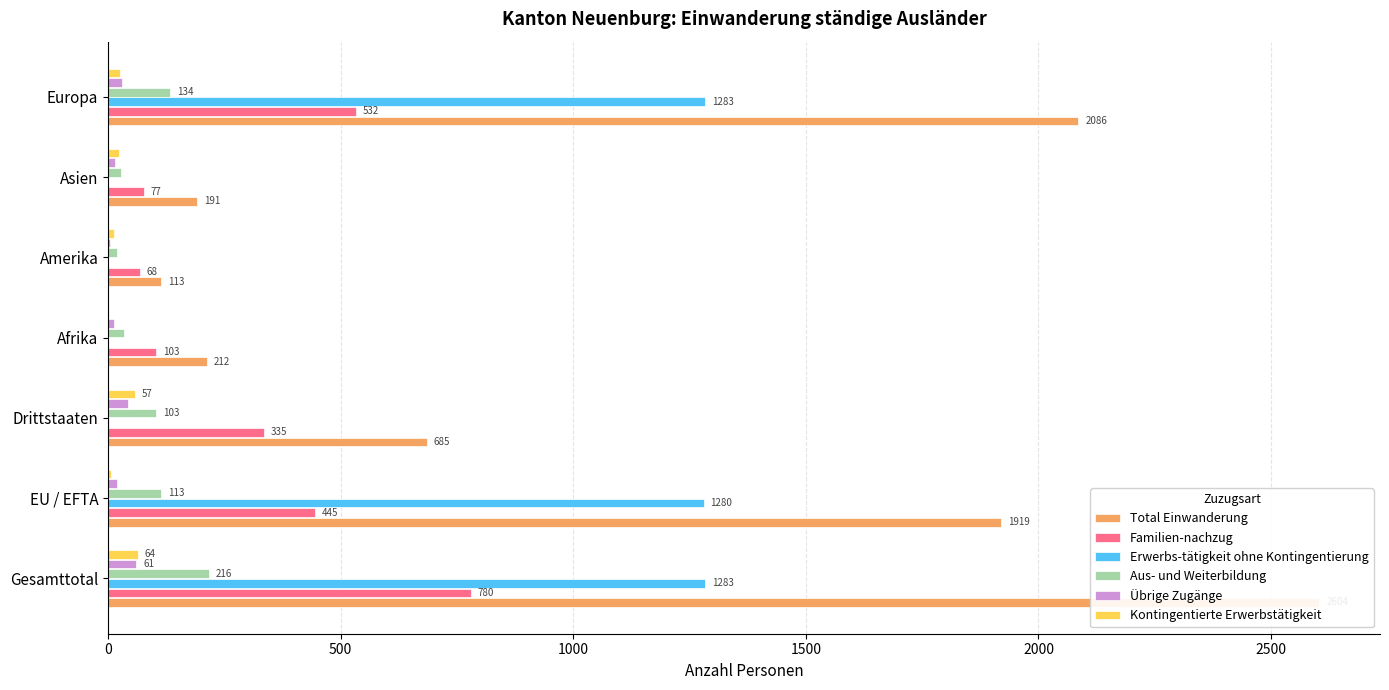

What is the minimum value for Kontingentierte Erwerbstätigkeit?

1